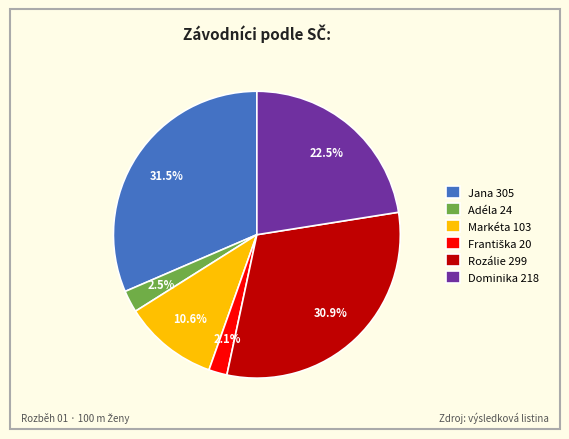

Is there any slice that represents more than half of the pie?

No